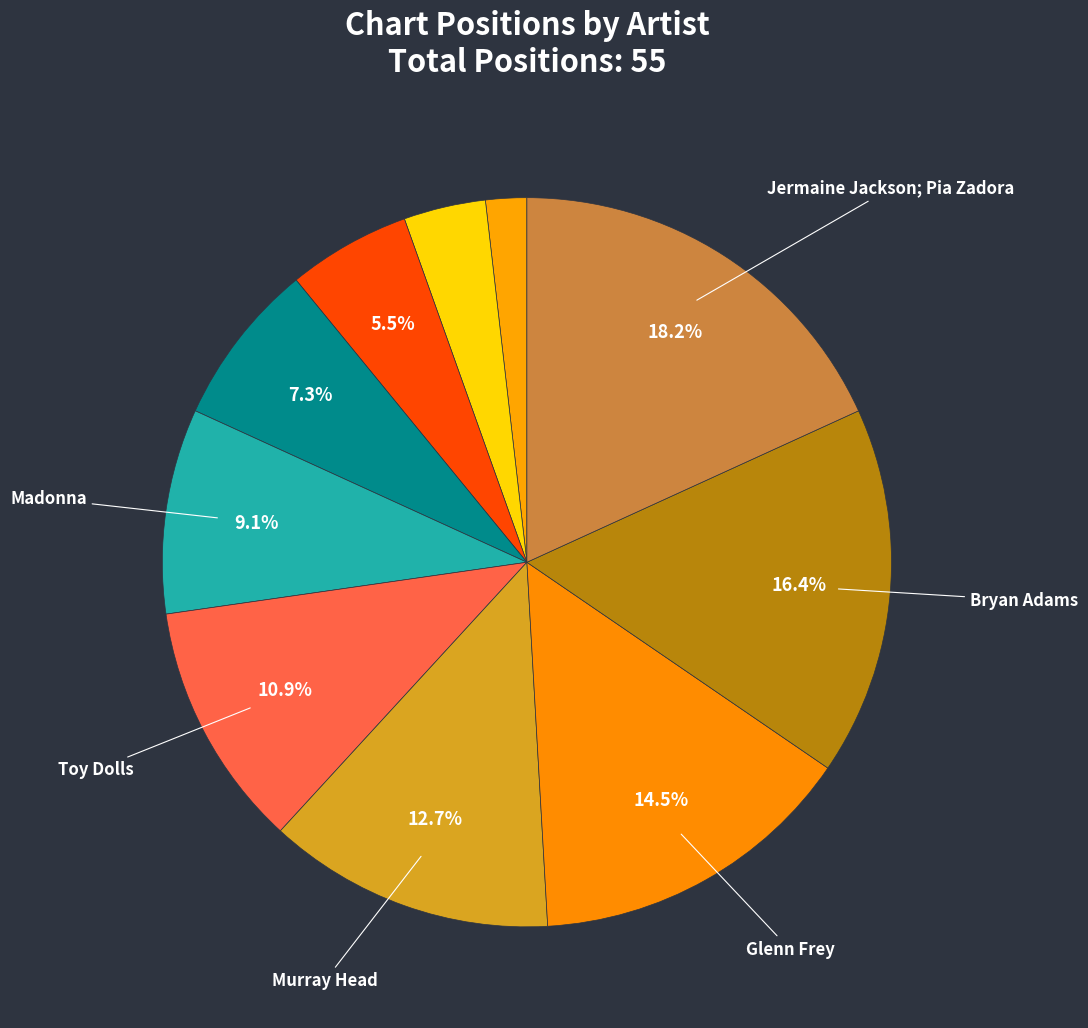

How many slices are in this pie chart?

10